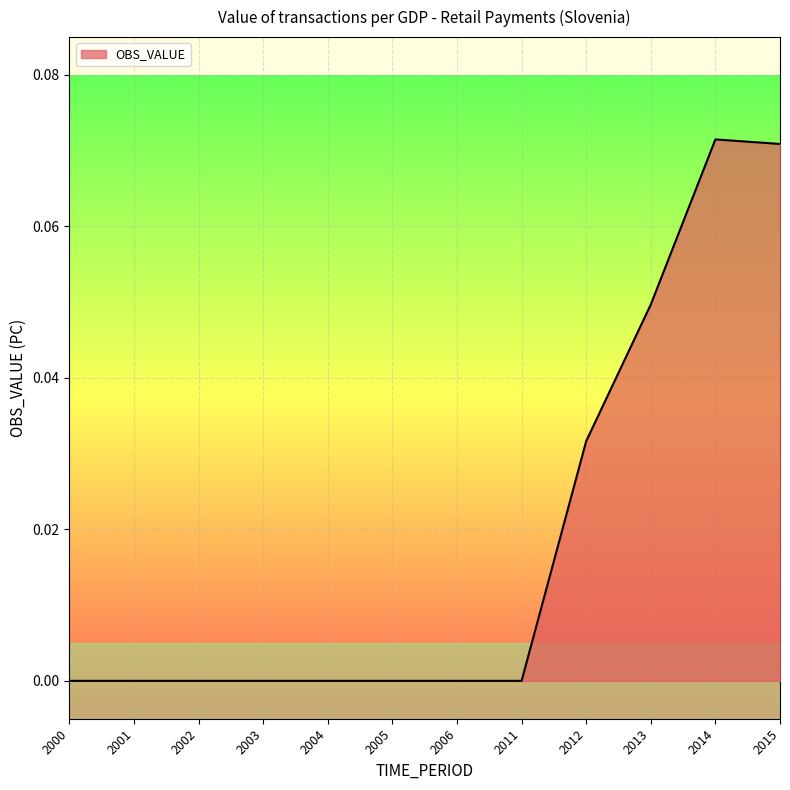

What is the sum of all values?

0.2